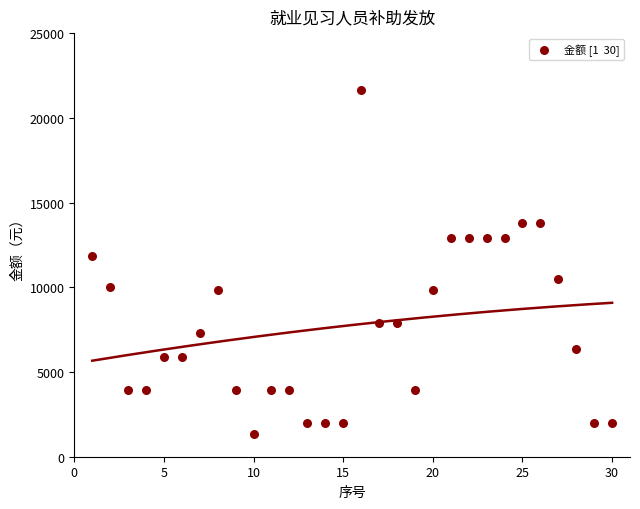

What Y value in the scatter plot is closest to 11491?

11820